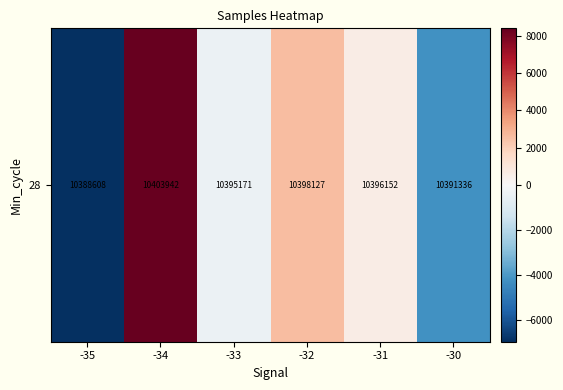

At which label does the data first exceed 596?

-34